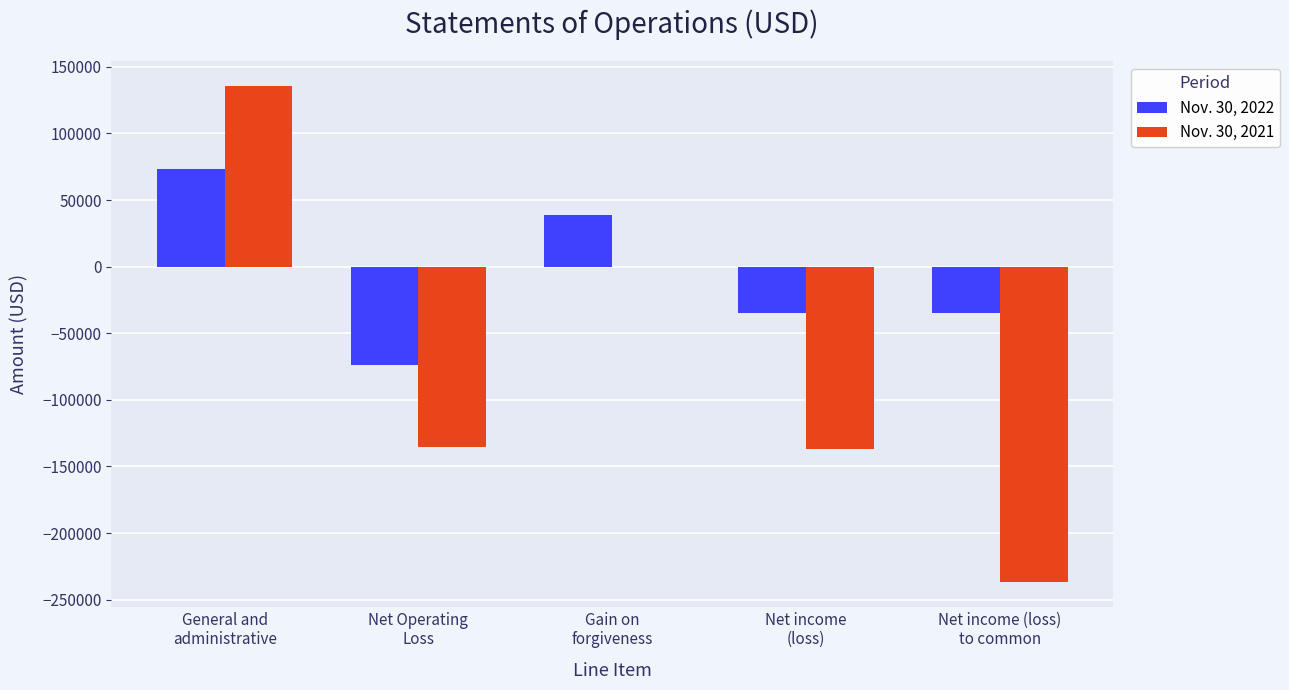

Between Net Operating
Loss and Net income (loss)
to common, which series saw the biggest shift?

Nov. 30, 2021